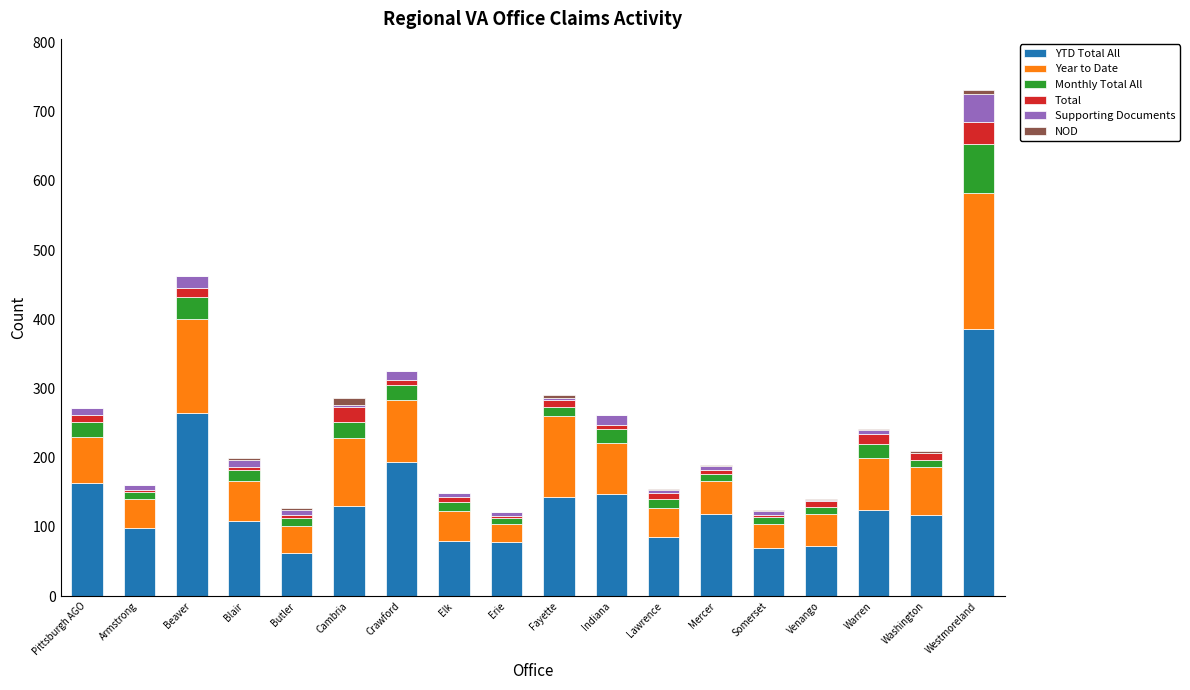

At which category is the sum across all series the highest?

Westmoreland